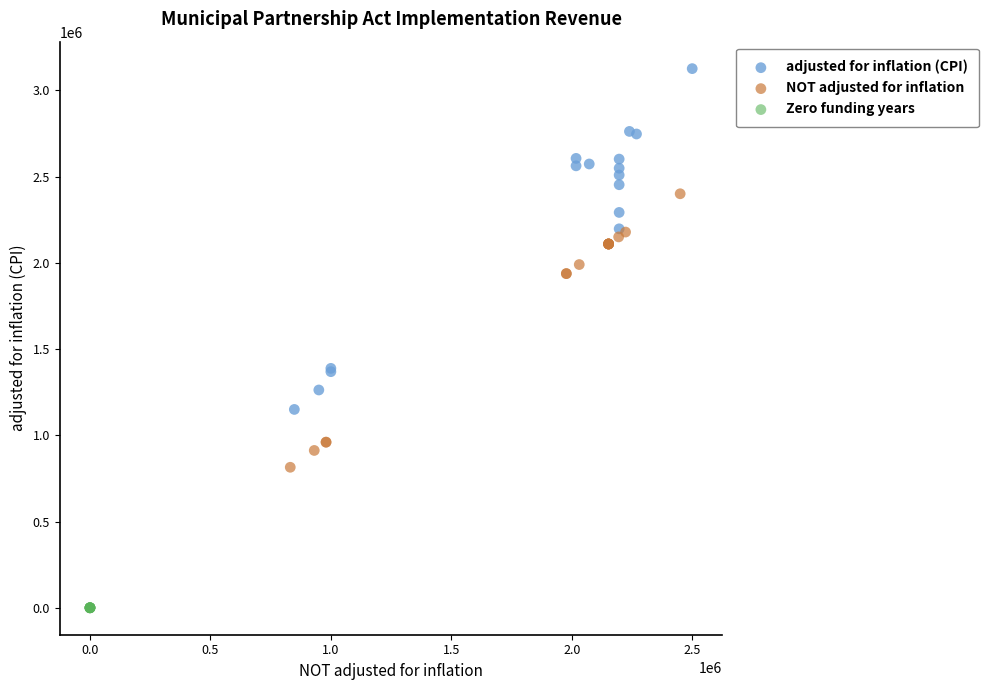

Which series reaches the maximum Y coordinate?

adjusted for inflation (CPI)